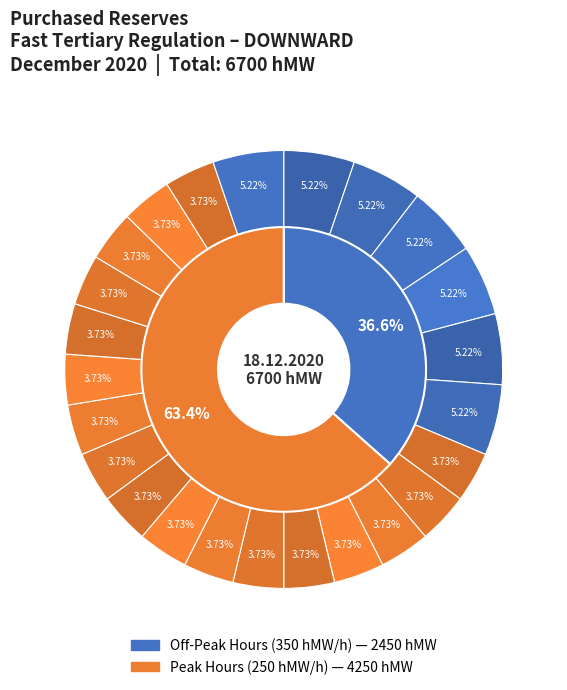

To the nearest percent, what percentage of the pie is 07 - 08?

4%